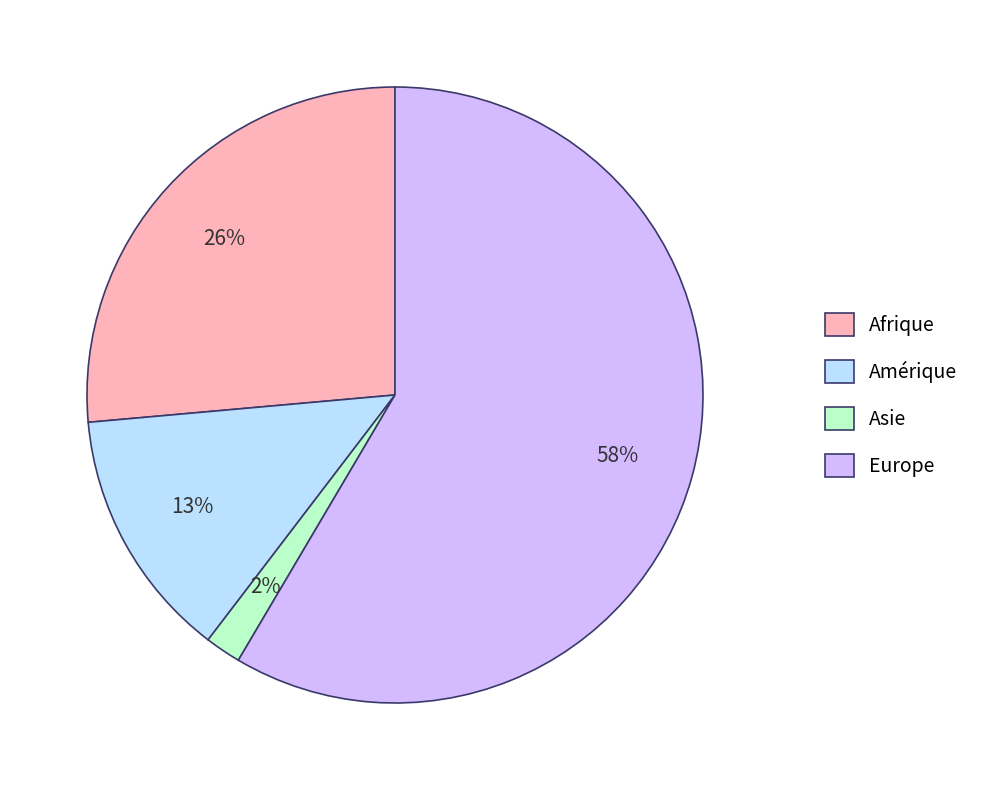

How many slices are in this pie chart?

4